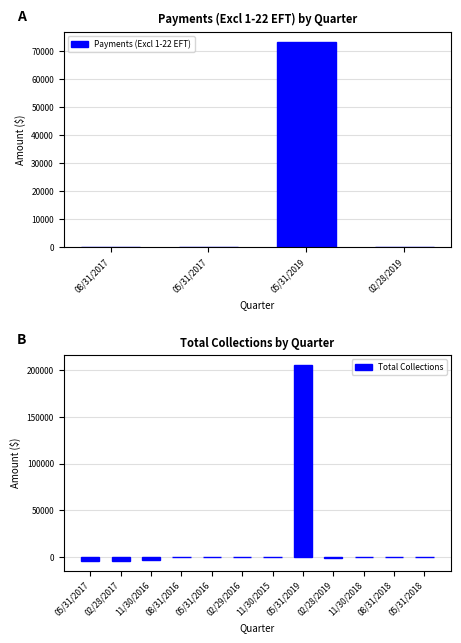

Which series has the largest range (max minus min)?

Total